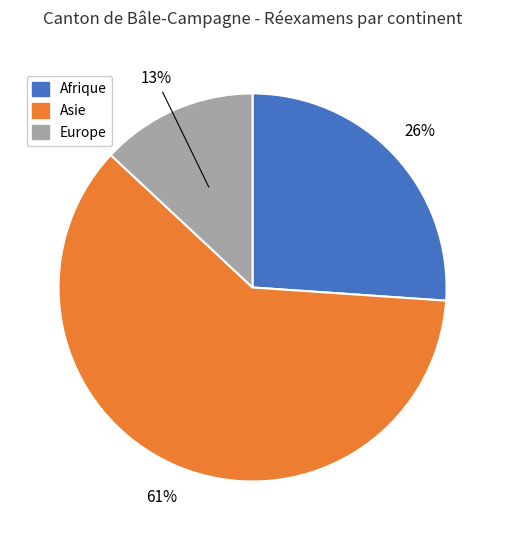

The Afrique slice represents 26% of the pie. True or false?

True